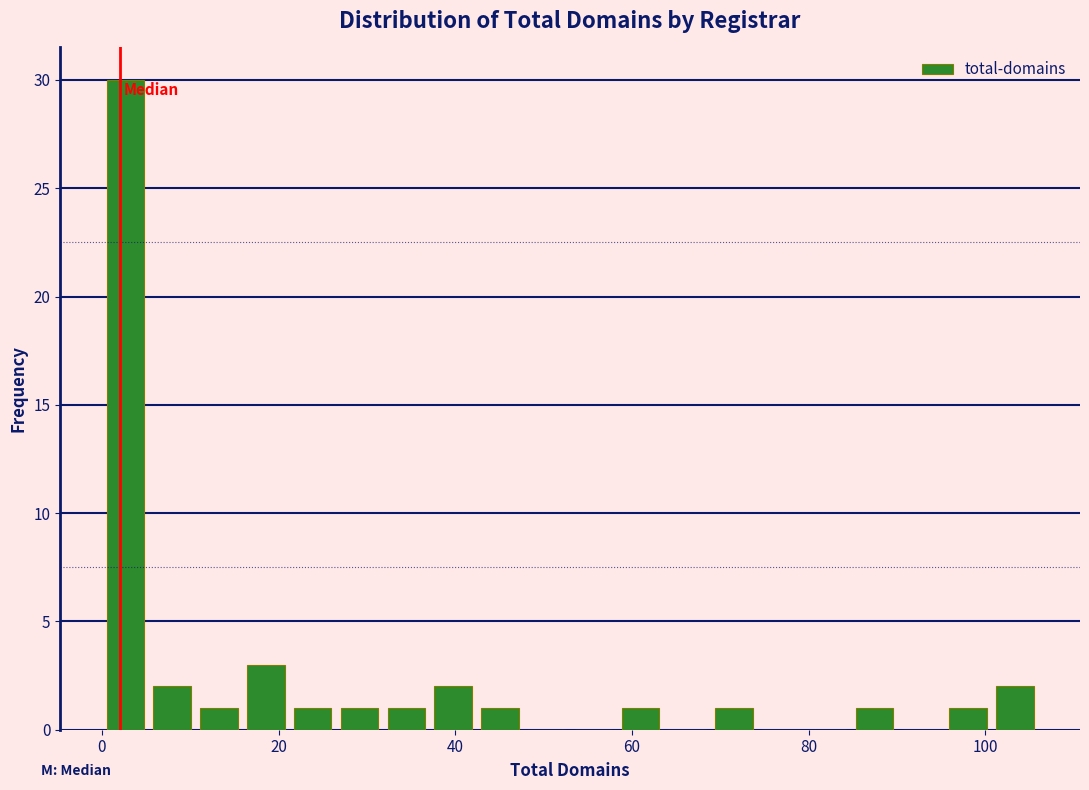

Around what value on the x-axis is the tallest bar? Give the approximate position of its centre, as read against the axis.

2